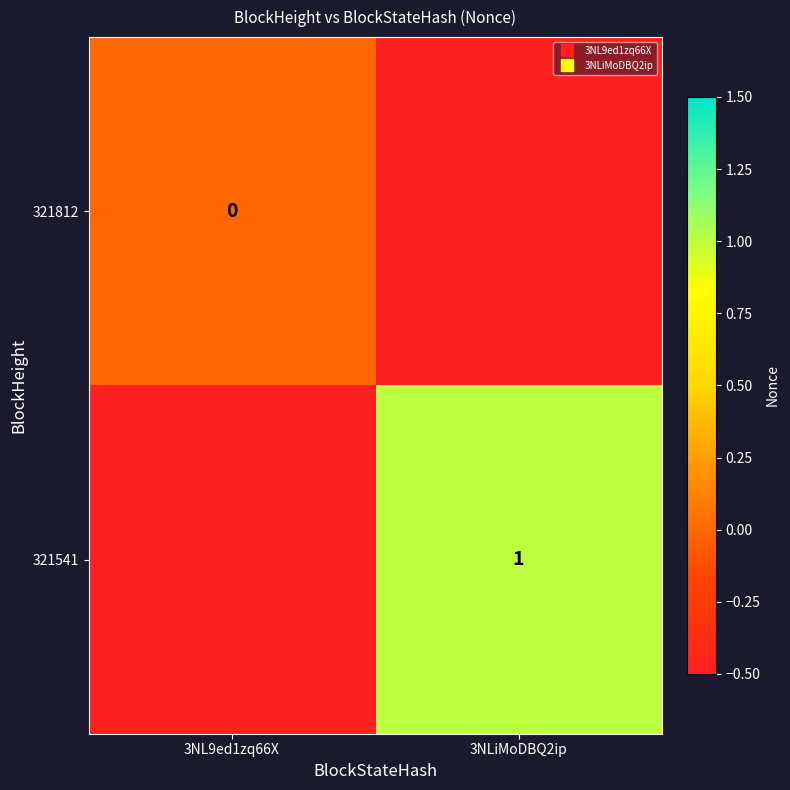

List the series in order of their overall mean, lowest first.

321812, 321541